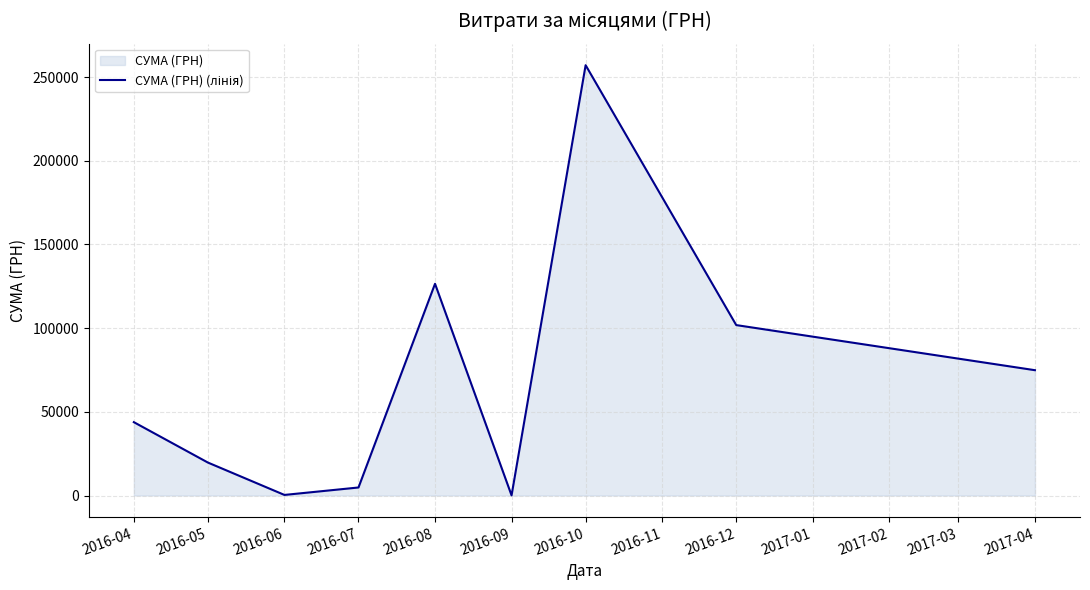

How many interior local valleys (lower than both neighbors) does the data have?

2